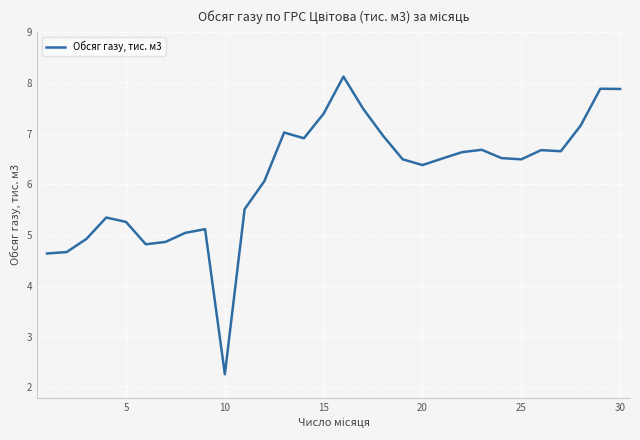

What is the maximum value shown in the chart?

8.1